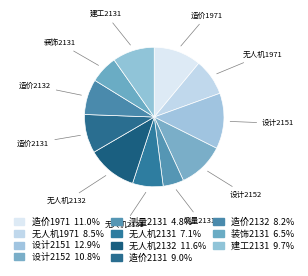

How many slices are in this pie chart?

11